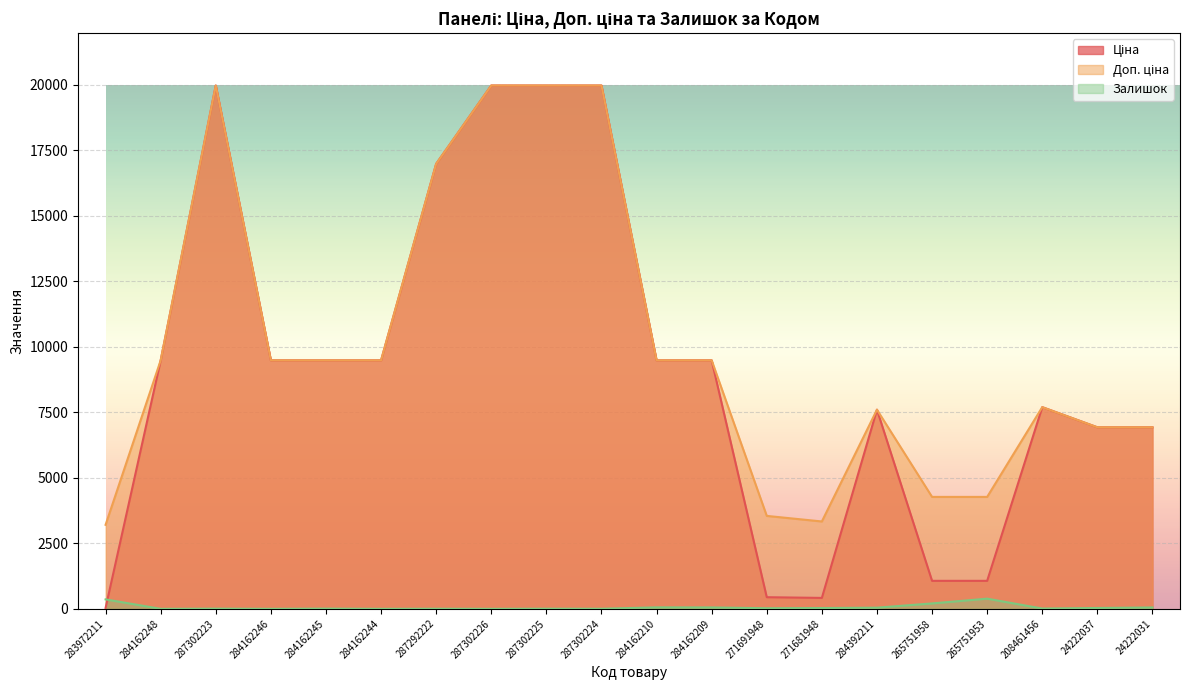

Rank the series by their maximum value, from lowest to highest.

Залишок, Ціна, Доп. ціна